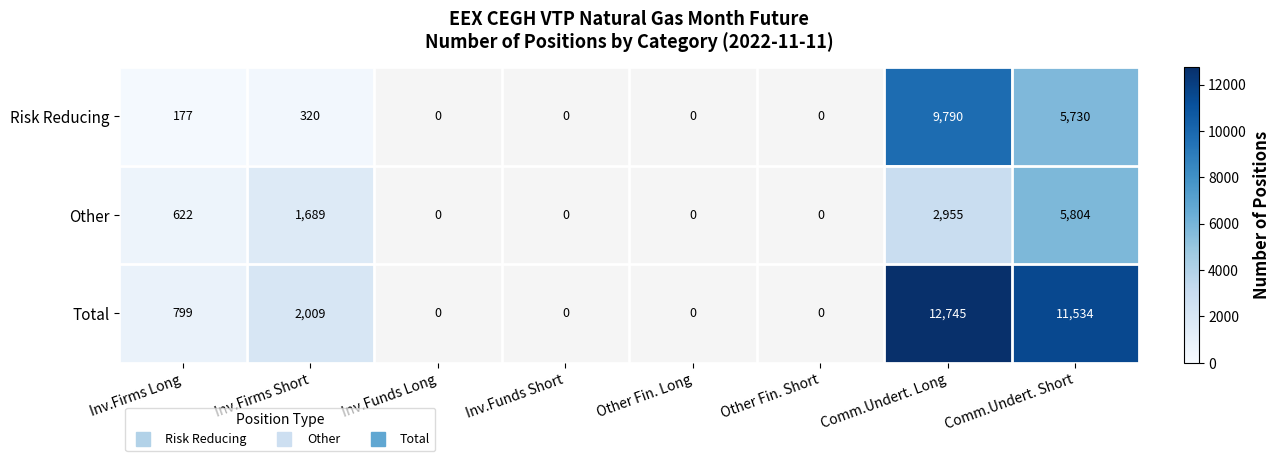

Which series has the largest range (max minus min)?

Total